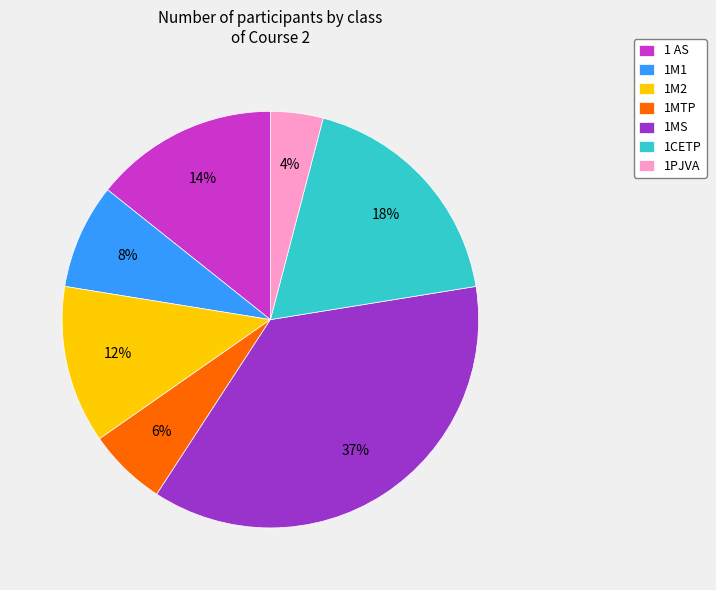

To the nearest percent, what is the difference between the largest and smallest slice percentages?

33%